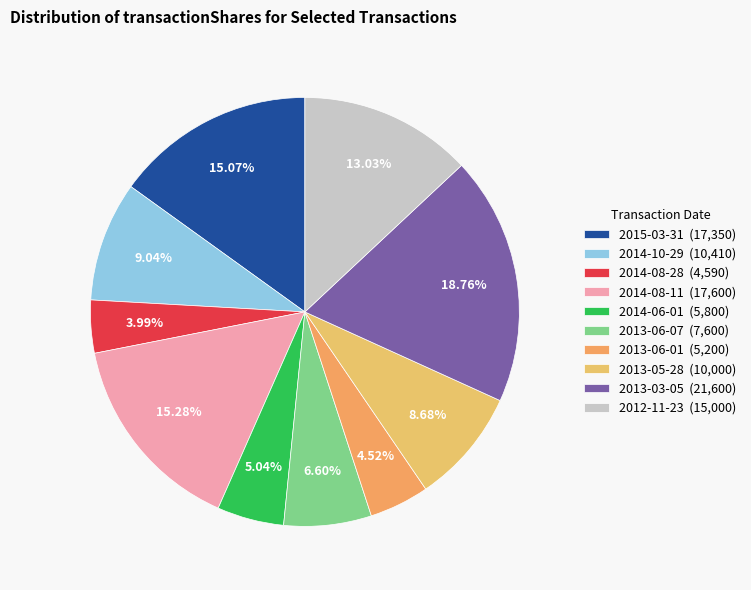

Which slice is the smallest?

2014-08-28